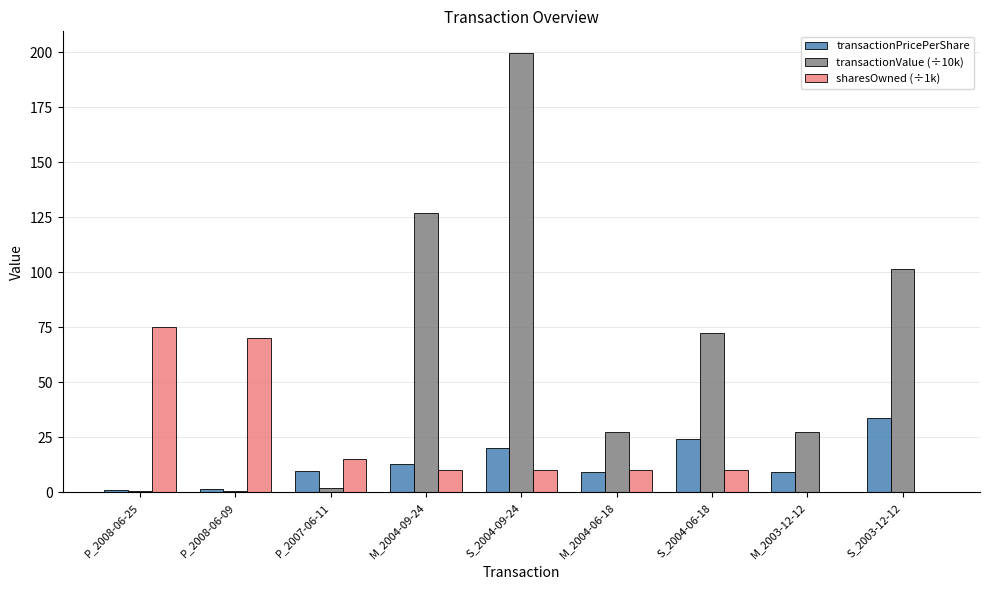

What is the sum of all sharesOwned (÷1k) values?

200.1